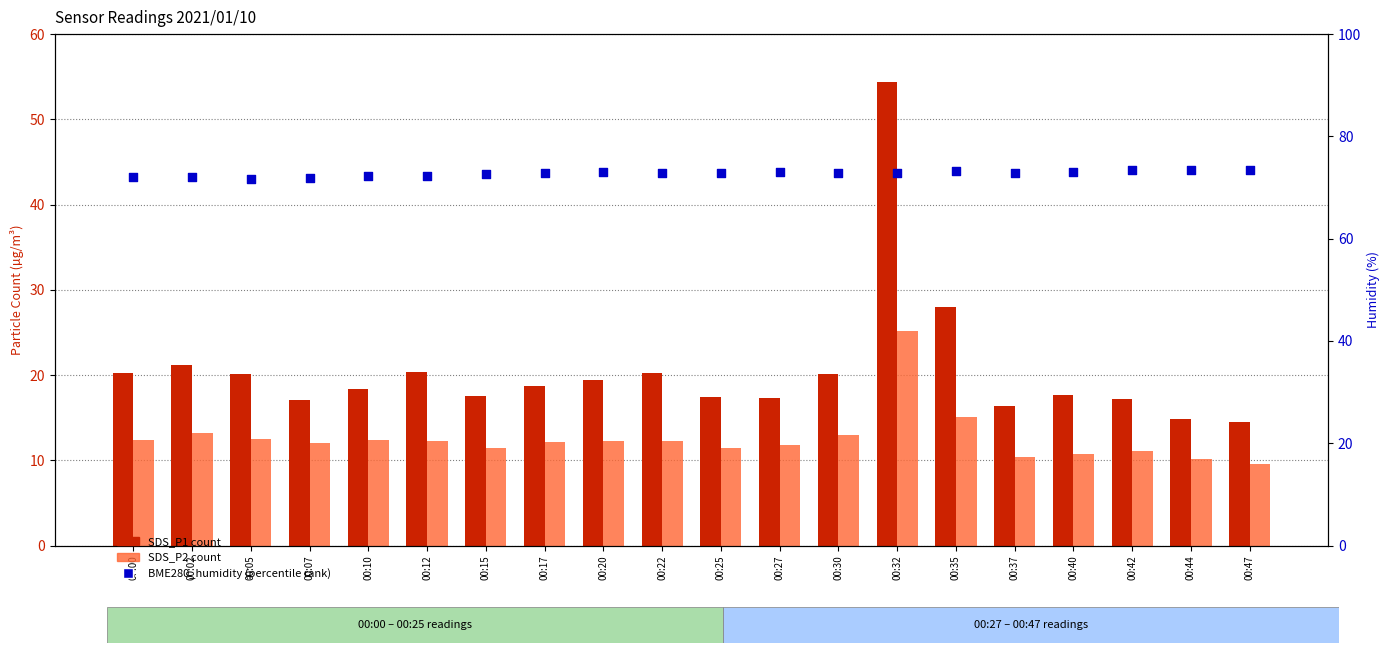

Is the value of BME280_humidity (percentile rank) at 00:42 greater than the value of SDS_P1 (count) at 00:17?

Yes